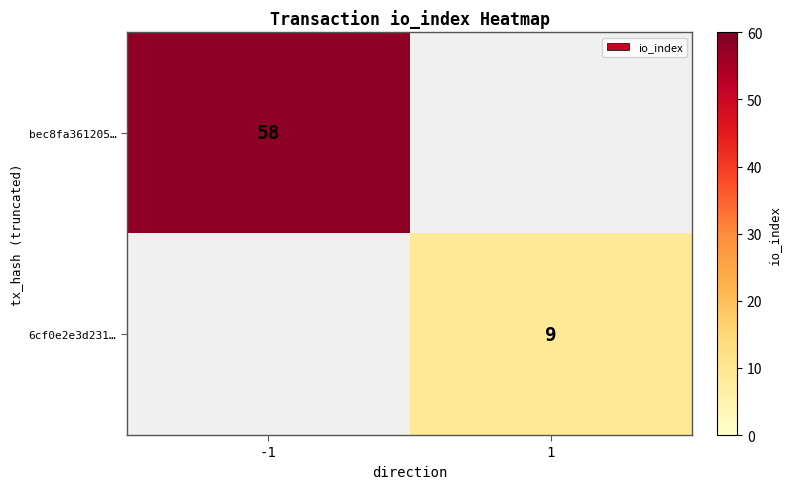

The value of 6cf0e2e3d231… at 1 is 6. True or false?

False